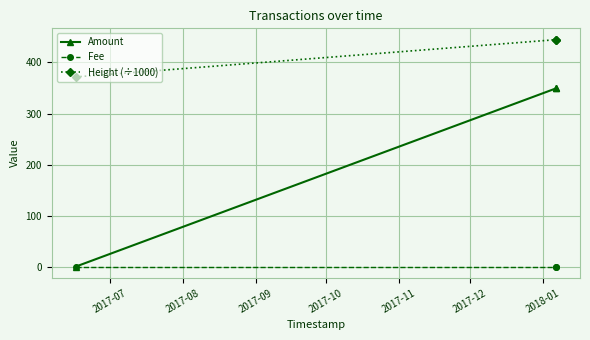

Reading left to right, what are all the values shown in this chart?

Amount: 1.0	349.3	349.3
Fee: 1.0	1.0	1.0
Height (÷1000): 371.7	444.5	444.5